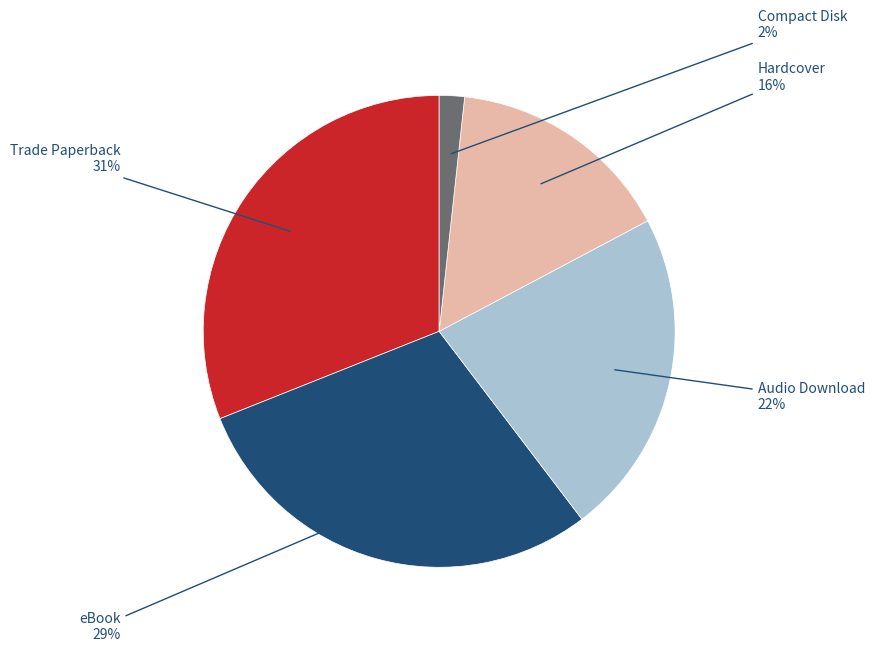

To the nearest percent, what is the average slice percentage?

20%